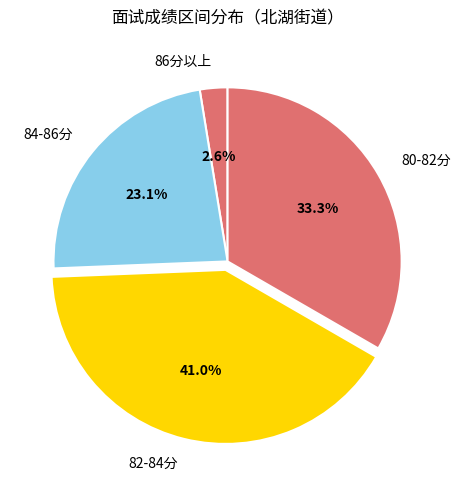

Is the sum of 84-86分 and 86分以上 greater than half?

No